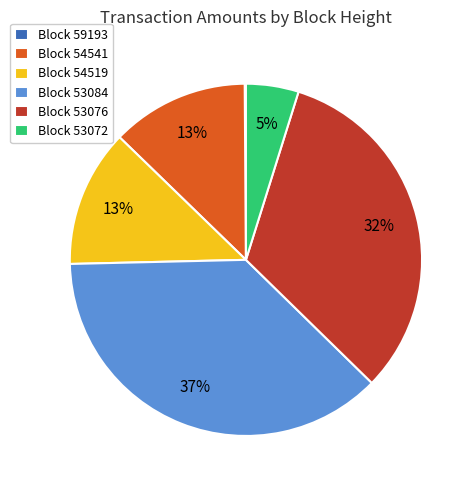

What is the largest slice in the pie chart?

Block 53084